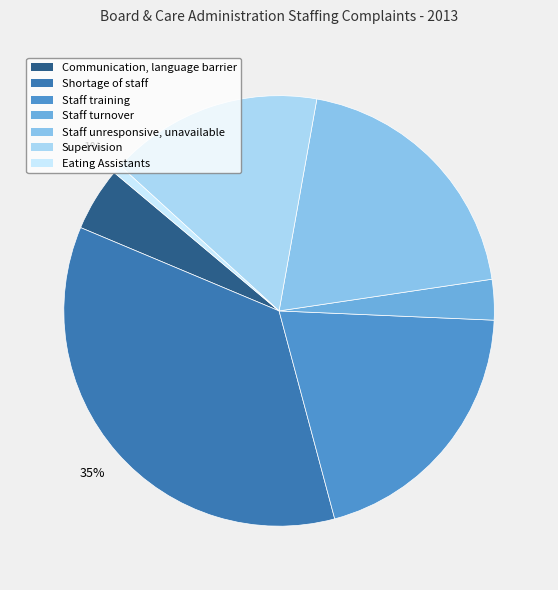

The Communication, language barrier slice represents 1% of the pie. True or false?

False